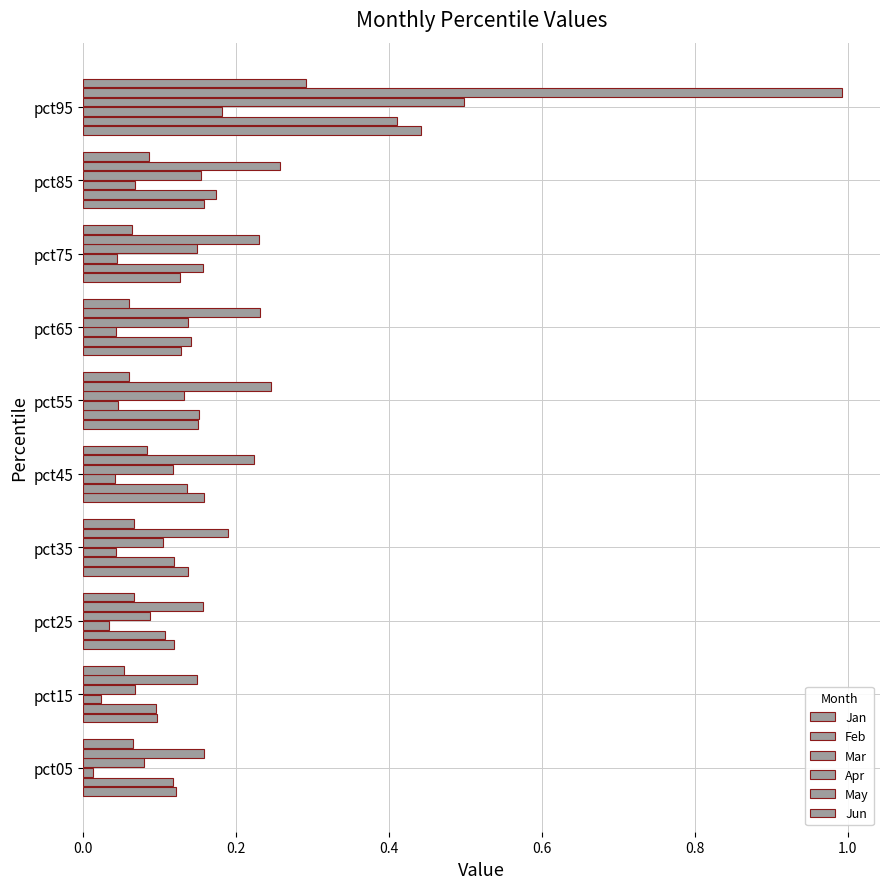

How many distinct data groups are displayed?

6